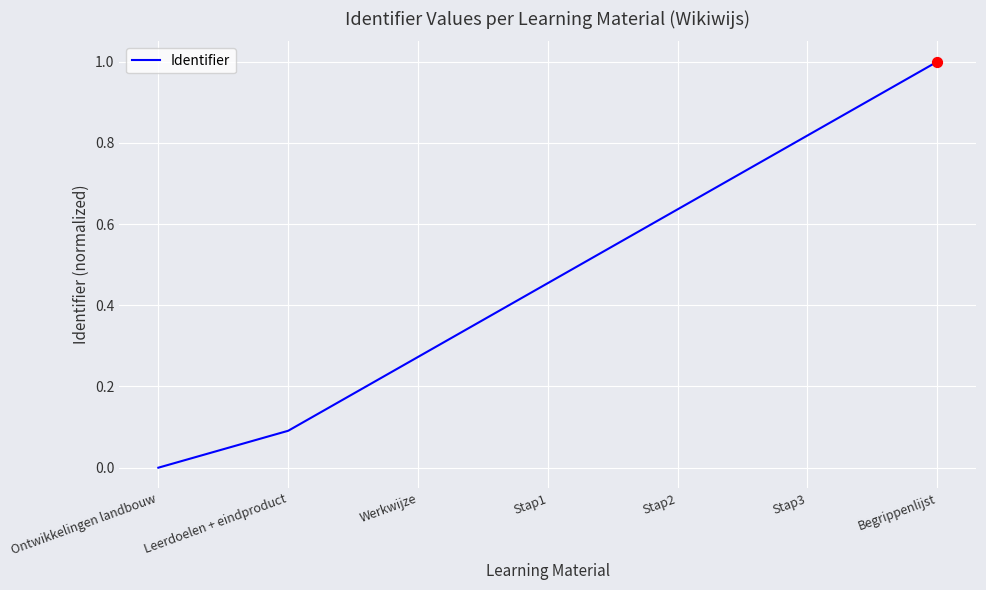

What is the change in value from Leerdoelen + eindproduct to Begrippenlijst?

+0.9